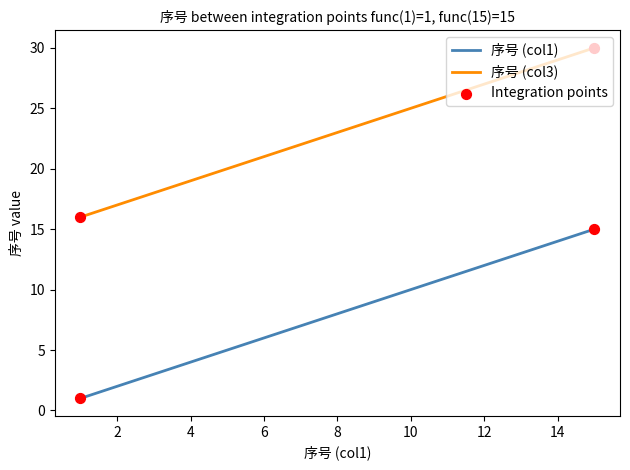

Which series has the largest total across all categories?

序号 (col3)